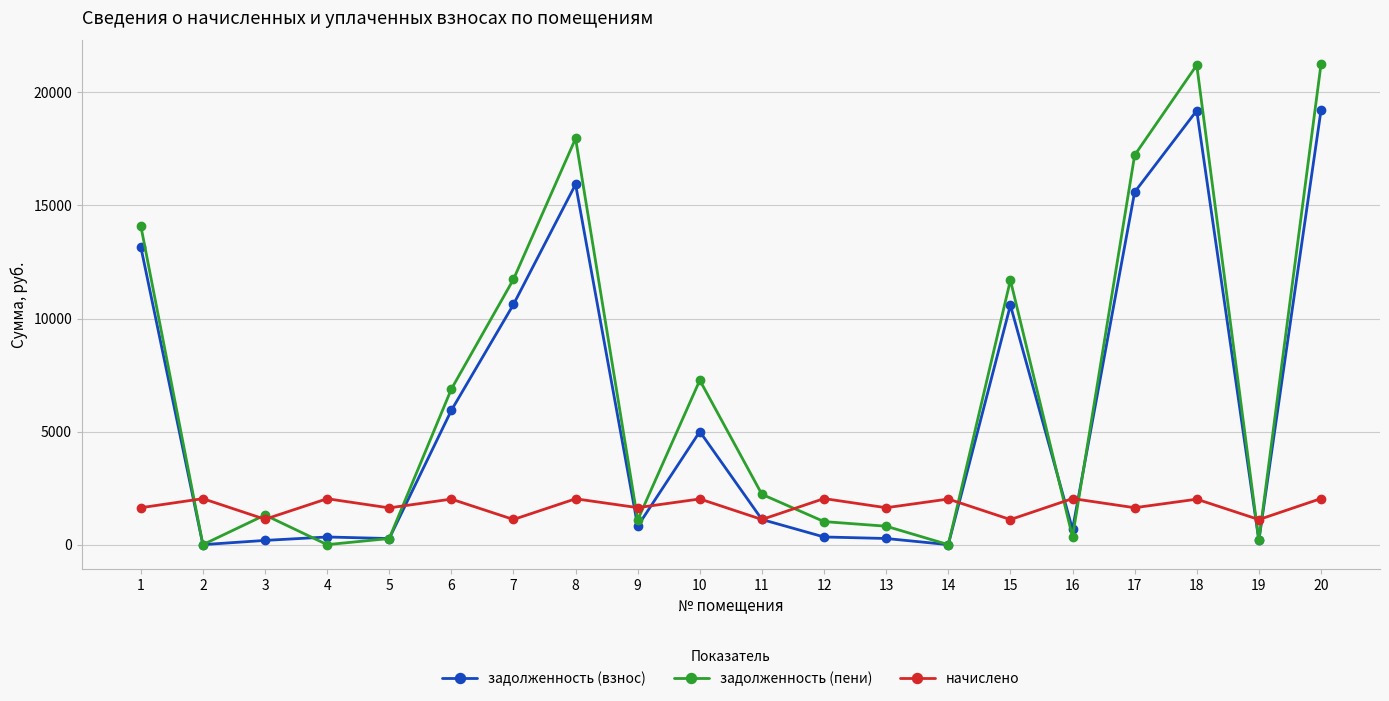

Between 2 and 3, which series saw the biggest shift?

задолженность (пени)